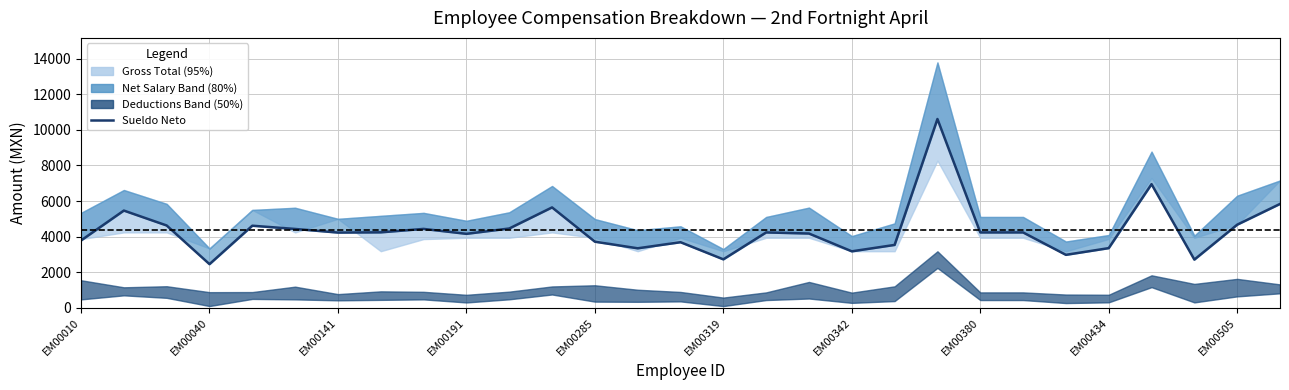

How many points are lower than both their immediate neighbors (excluding endpoints)?

8